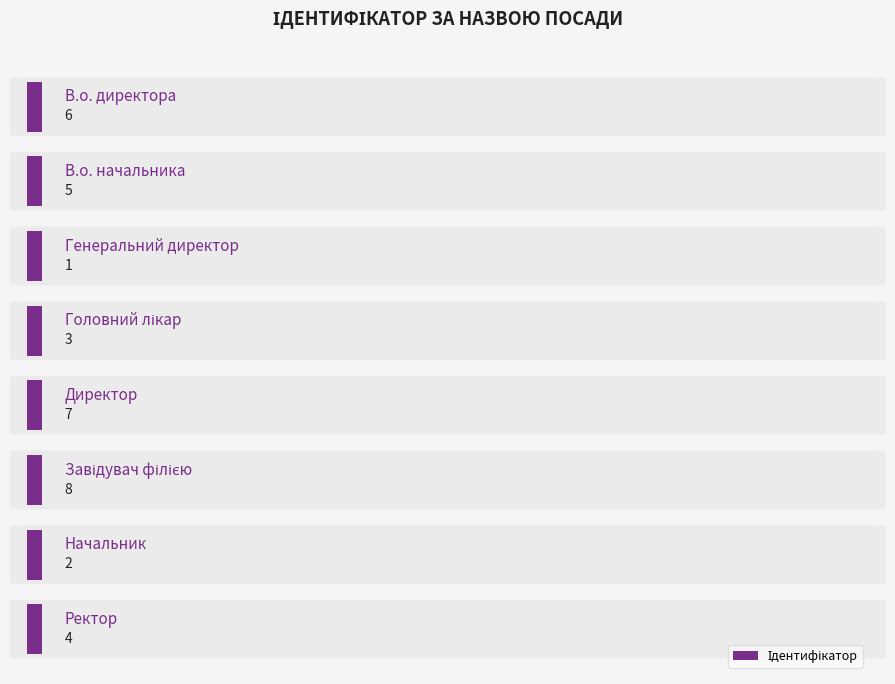

What is the difference between the second highest and minimum values?

6